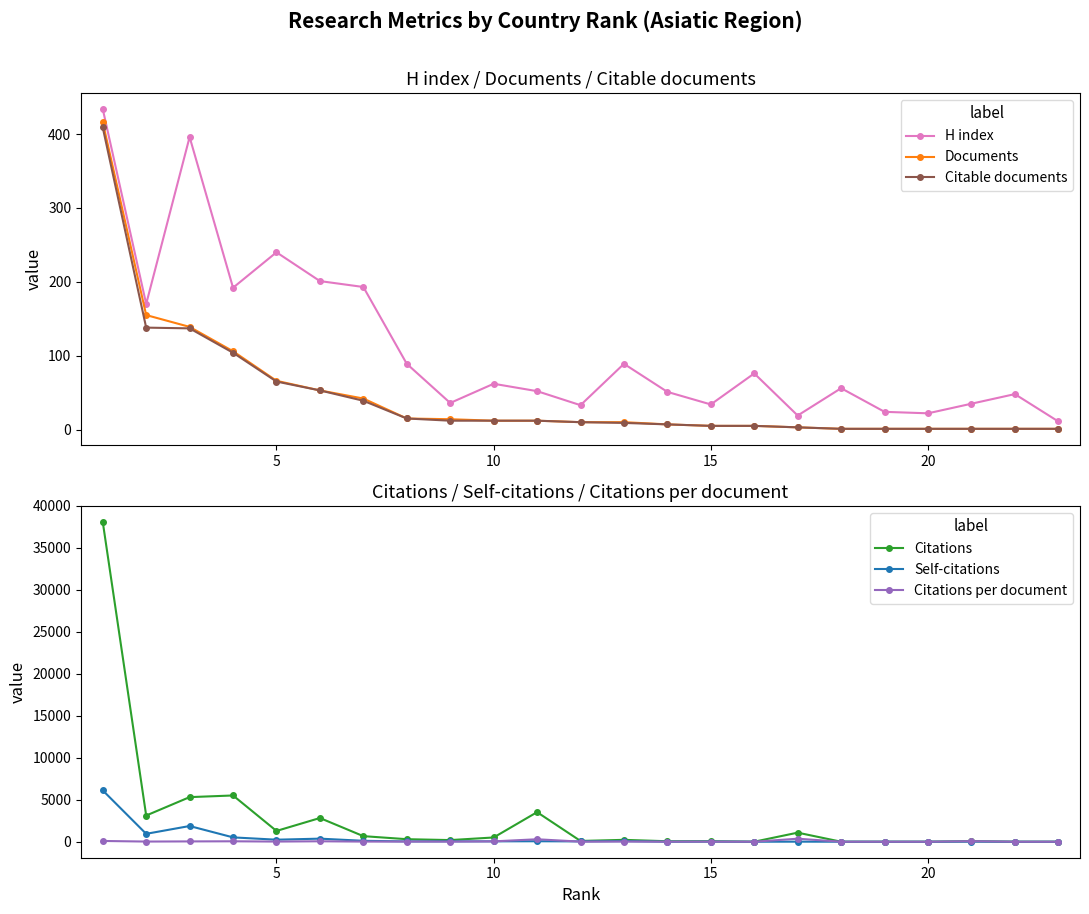

Which series has the largest range (max minus min)?

Citations